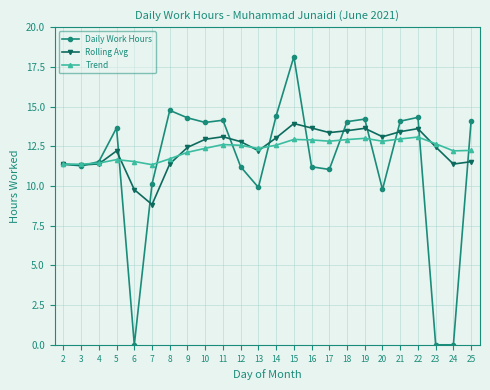

The Daily Work Hours series shows 26.0 at 15. True or false?

False